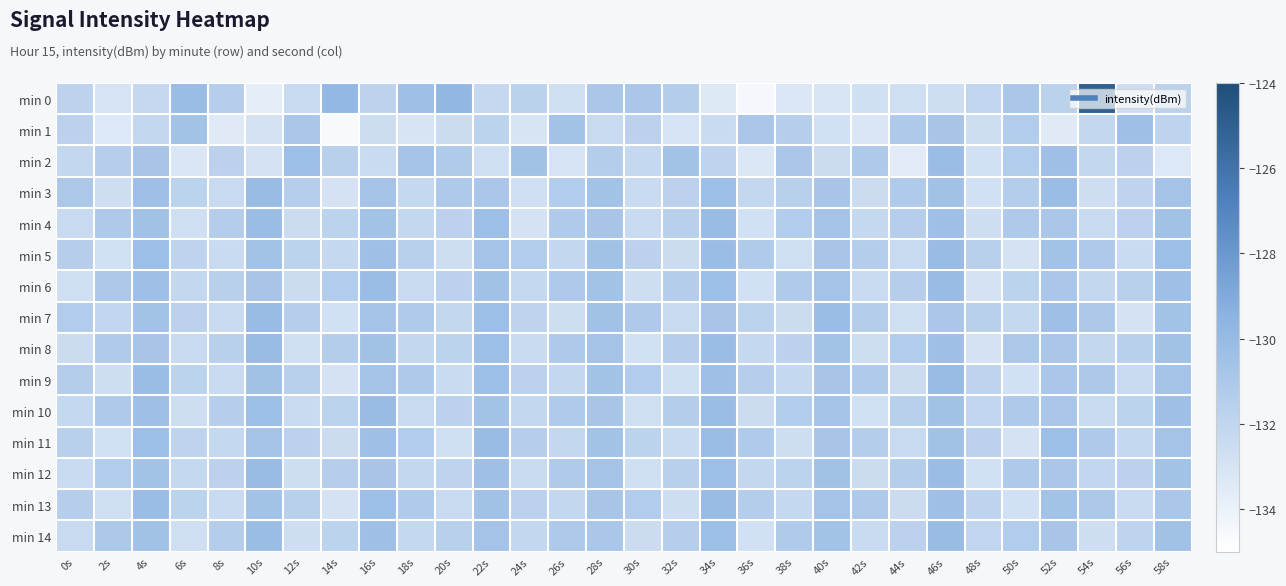

Rank the series by their maximum value, from highest to lowest.

min 0, min 3, min 4, min 5, min 6, min 7, min 8, min 9, min 10, min 11, min 12, min 13, min 14, min 2, min 1